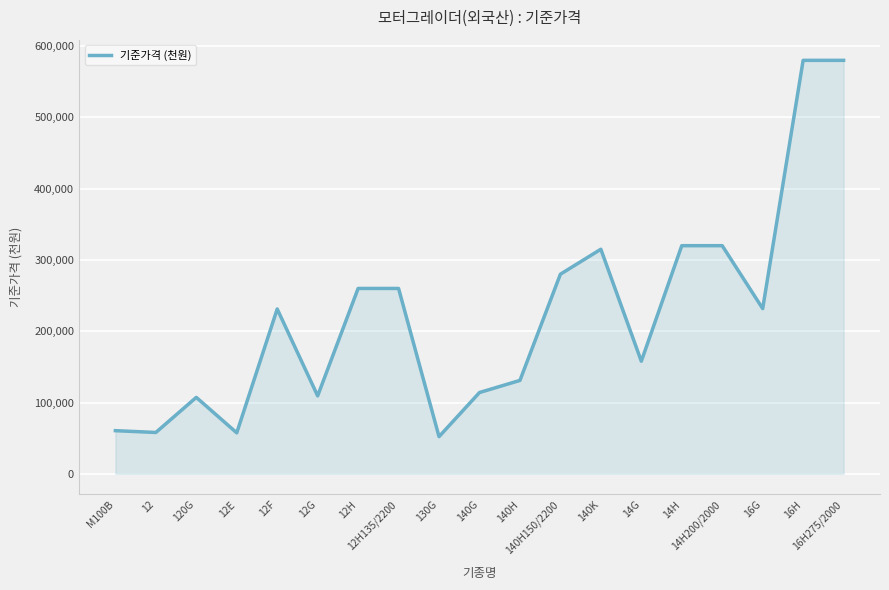

What is the greatest value displayed?

580000